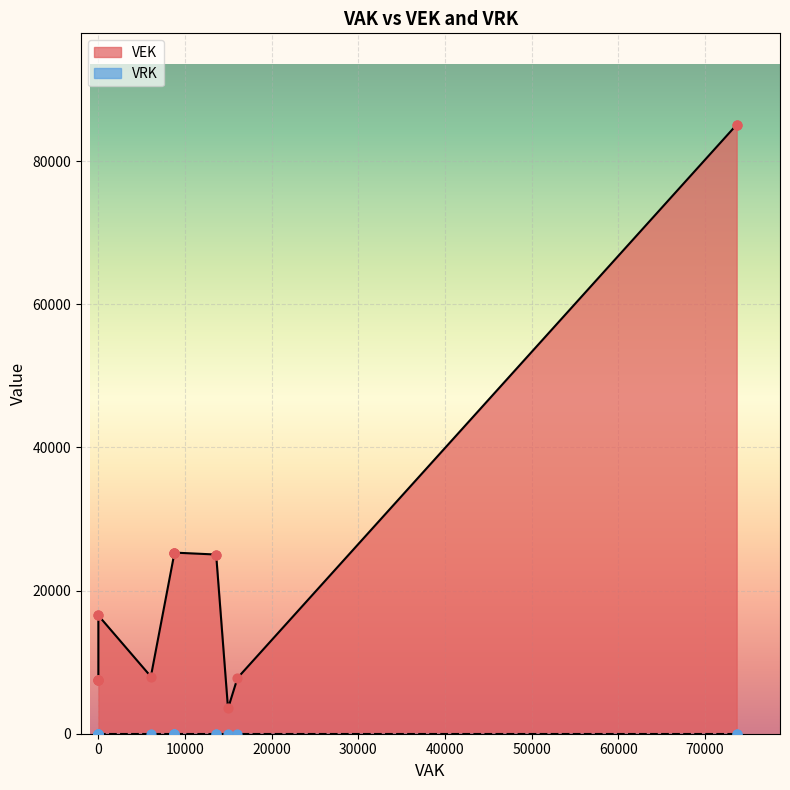

Which series contains the highest Y value?

VEK